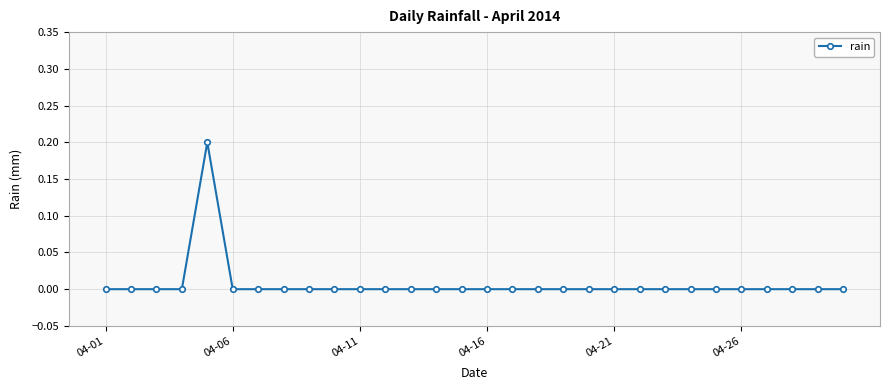

How many lines are shown in the chart?

1